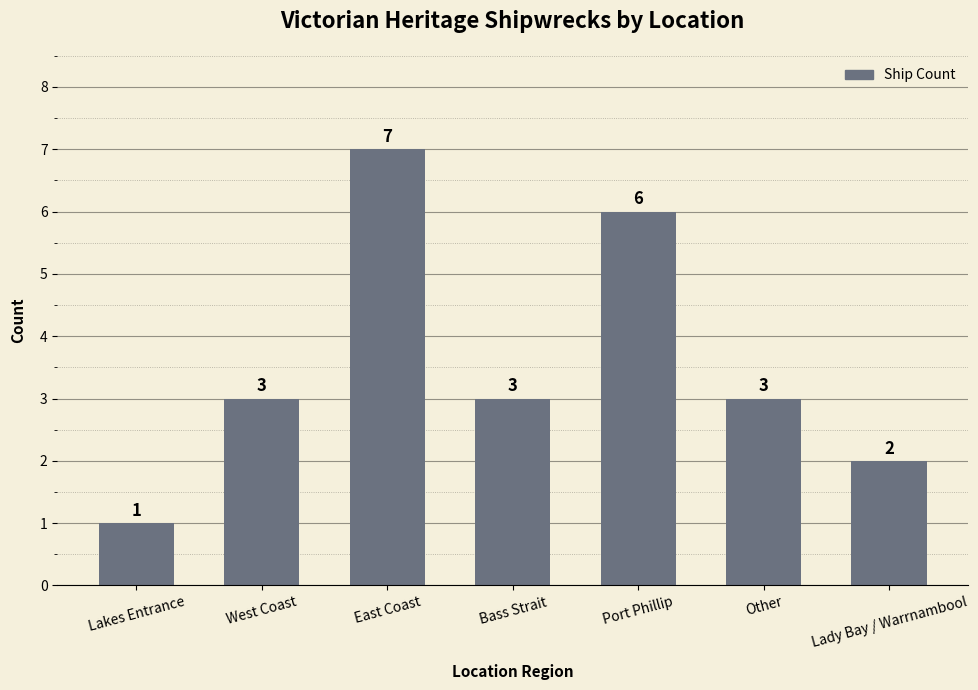

What position from the left is Other?

6